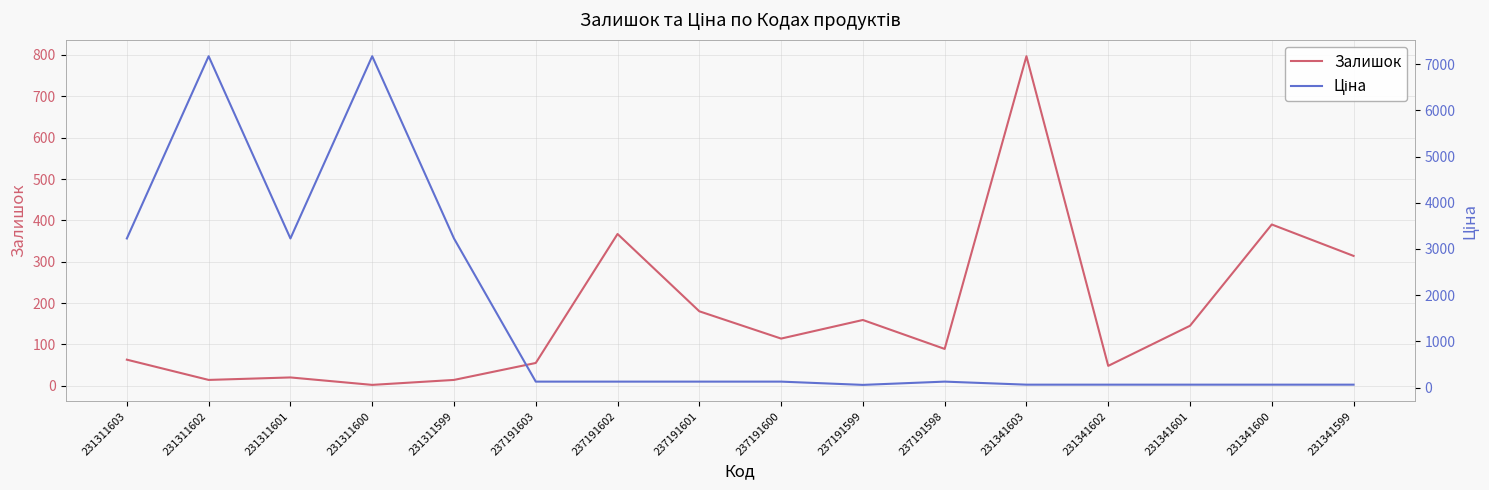

Which category has the highest value across all series?

231311602